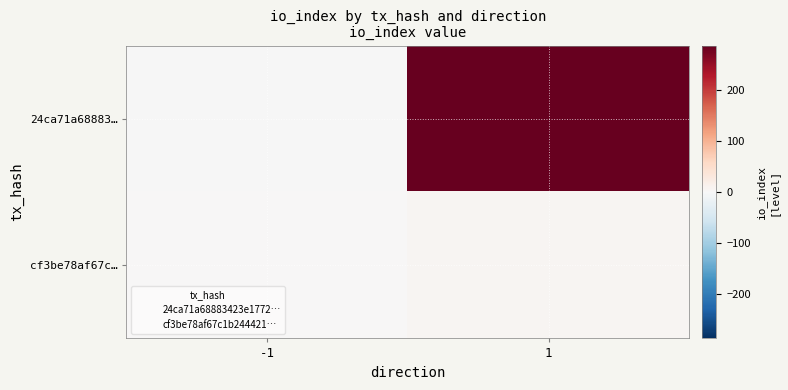

Reading left to right, list all the values displayed in this chart.

24ca71a68883…: -1=-1	1=287
cf3be78af67c…: -1=1	1=6